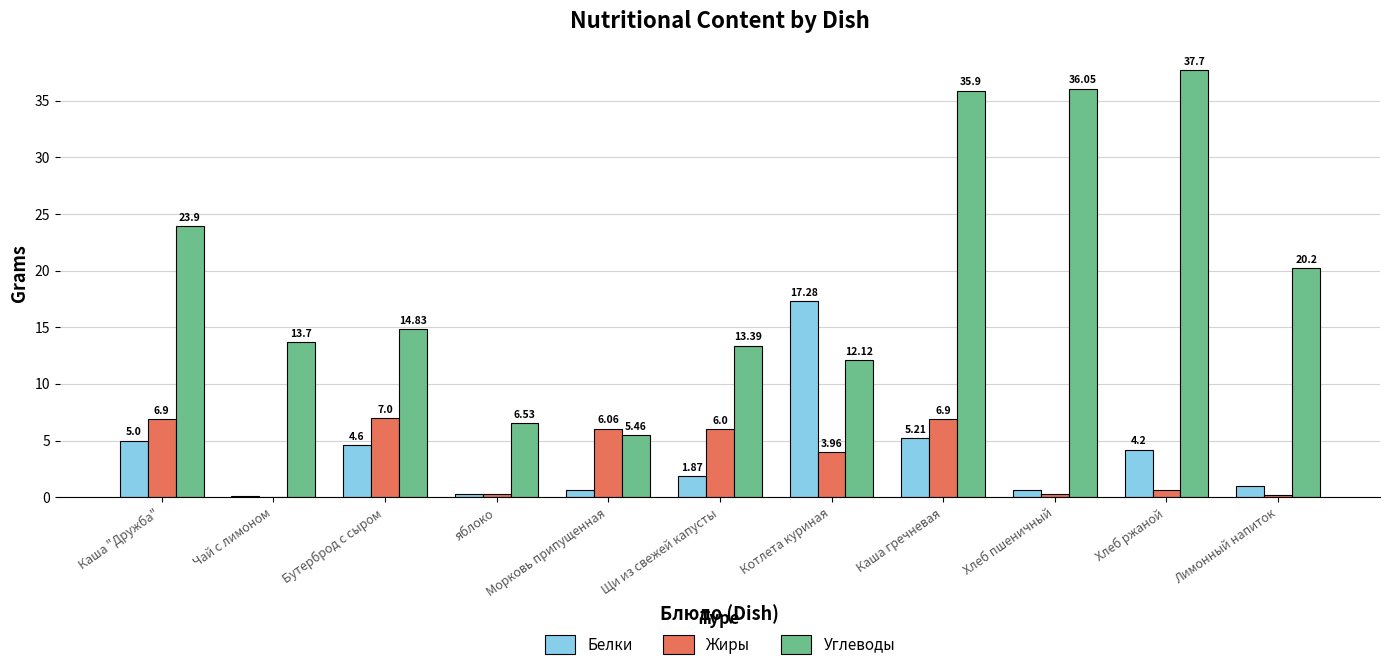

Is the value of Белки at Хлеб ржаной greater than the value of Жиры at Лимонный напиток?

Yes